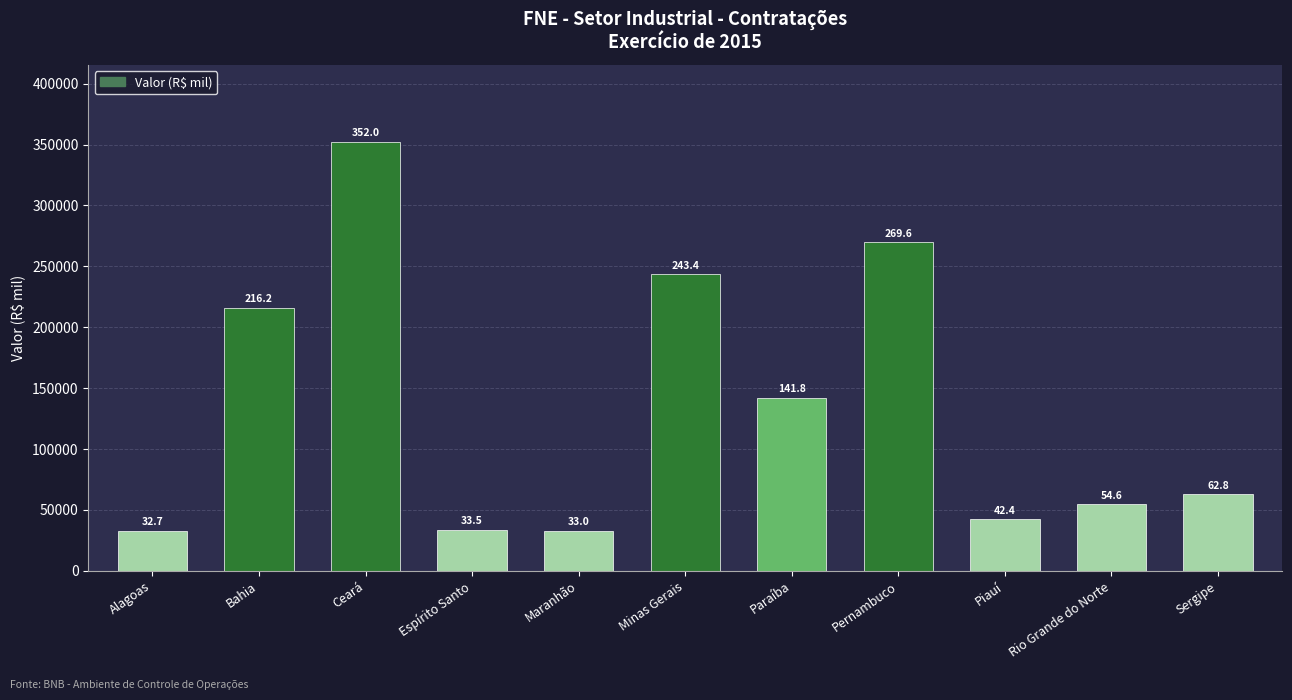

What is the difference between the maximum and minimum values?

319336